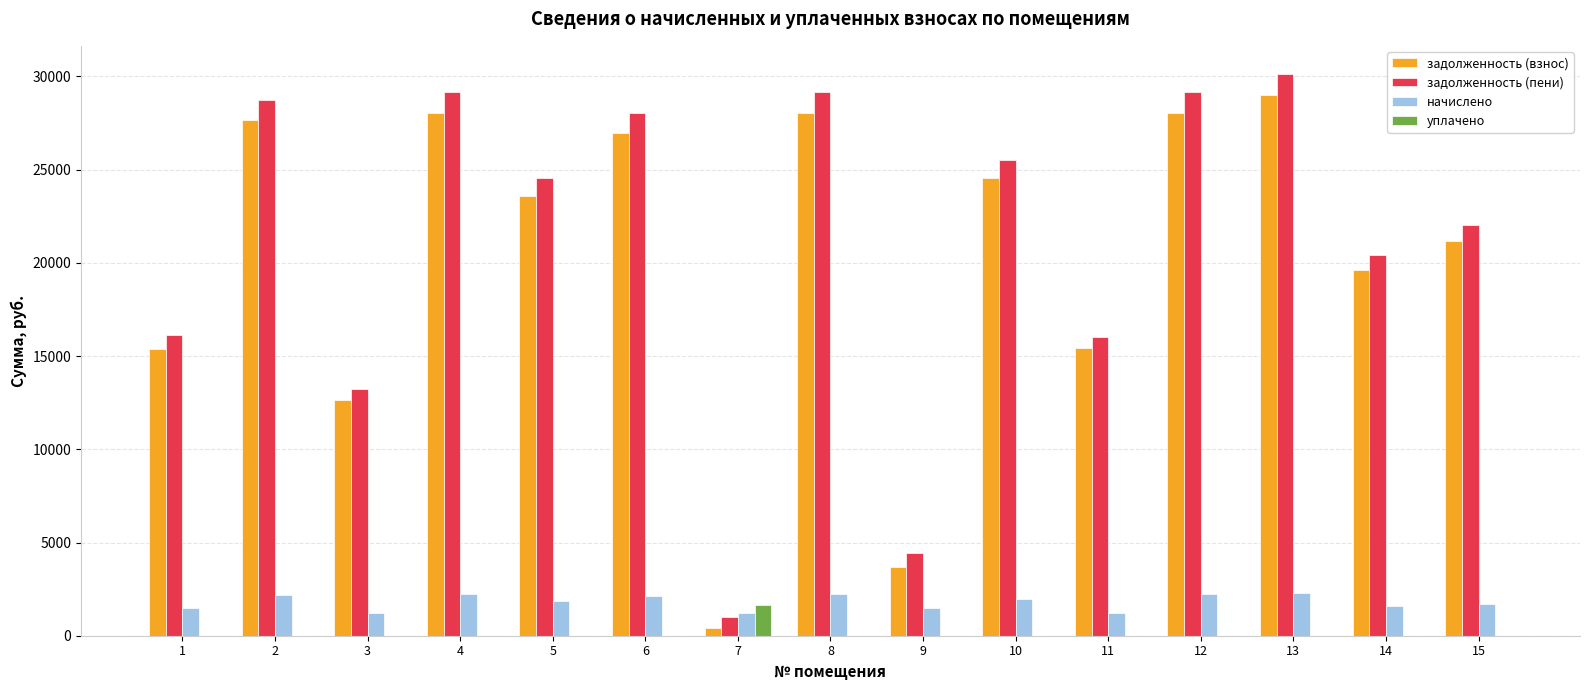

Is the value of начислено at 13 greater than the value of уплачено at 14?

Yes